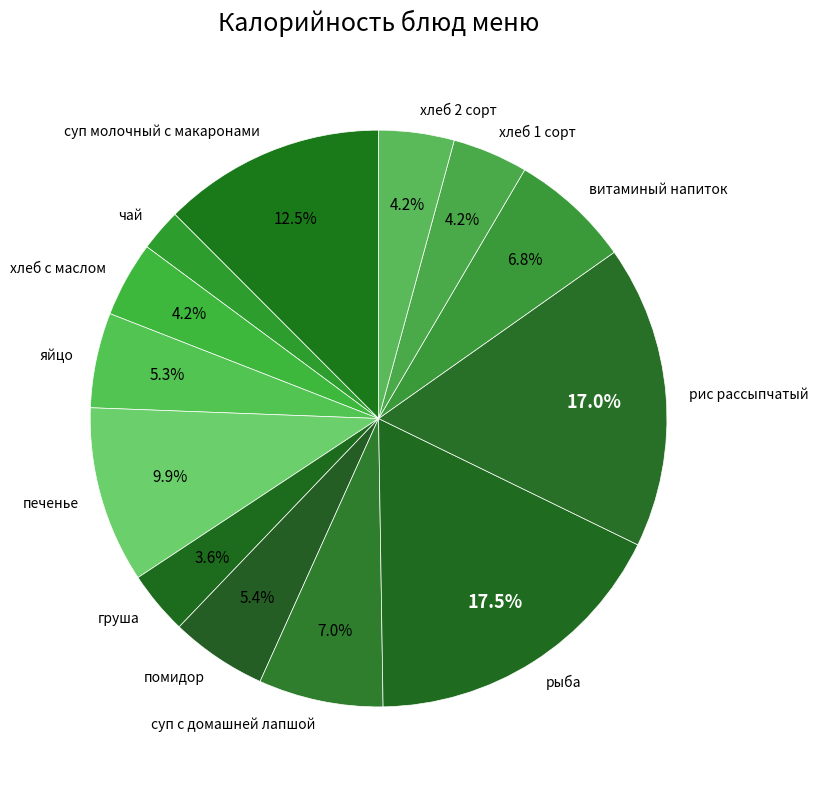

Which has a higher value, хлеб с маслом or груша?

хлеб с маслом